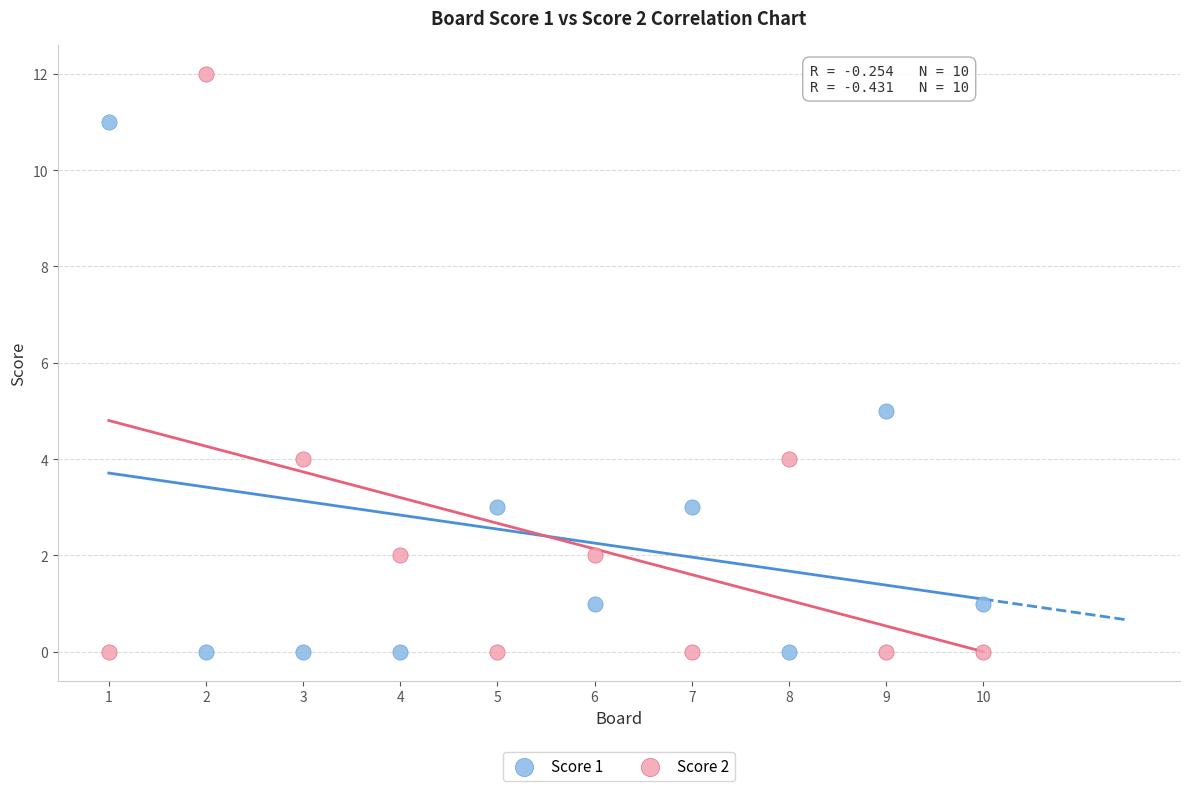

Across all series, what Y value is closest to 6?

5